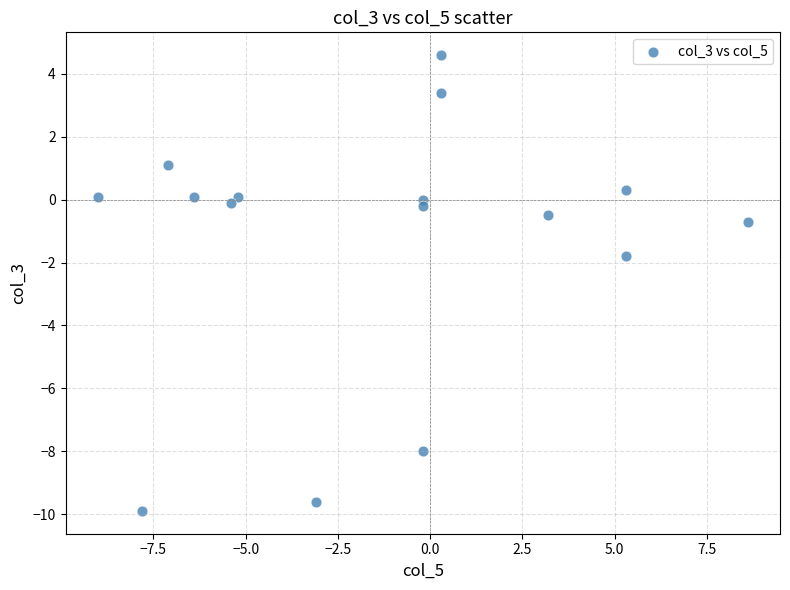

What is the range of Y values (max minus min)?

14.5